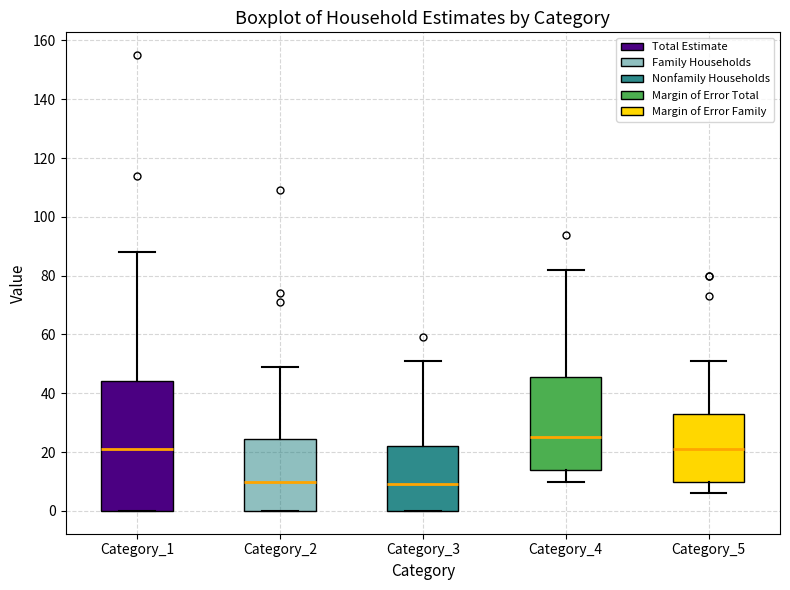

Reading left to right, read every box against the y-axis: the position of its median line, the range the box covers, and the ends of its whiskers. The values are not printed on the chart, so give them approximately, as read against the axis.

Category_1: median 22, box 0 to 44, whiskers 0 to 88
Category_2: median 10, box 0 to 24, whiskers 0 to 50
Category_3: median 10, box 0 to 22, whiskers 0 to 52
Category_4: median 26, box 14 to 46, whiskers 10 to 82
Category_5: median 22, box 10 to 34, whiskers 6 to 52